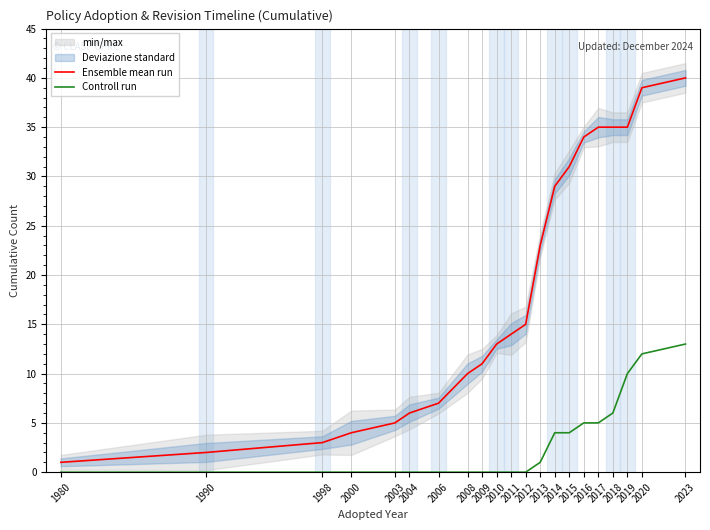

True or false: Ensemble mean run and Controll run intersect in this chart.

False